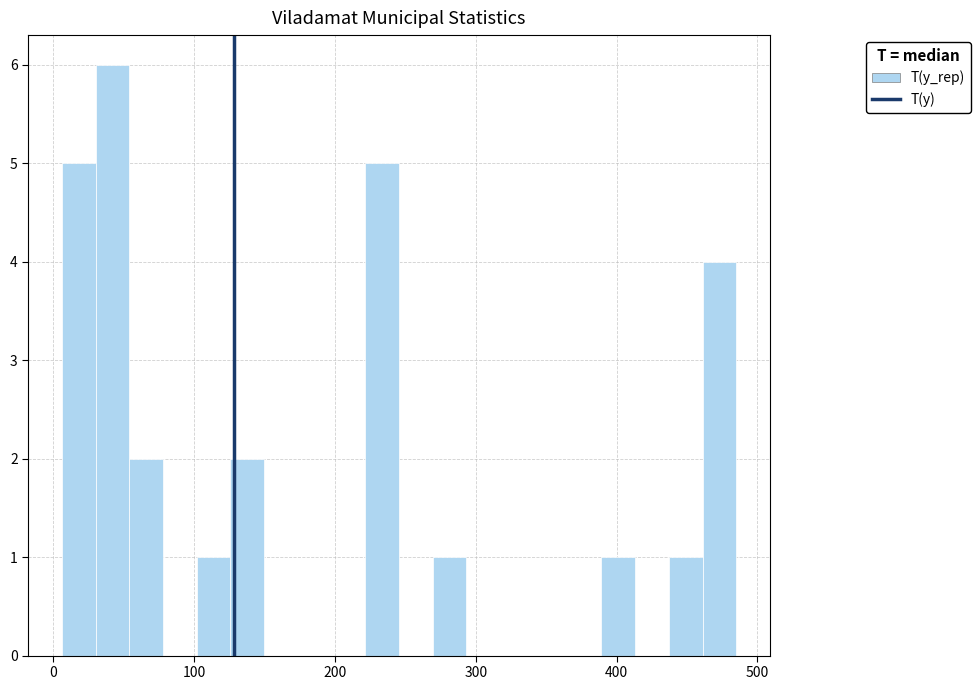

Around what value on the x-axis is the tallest bar? Give the approximate position of its centre, as read against the axis.

40